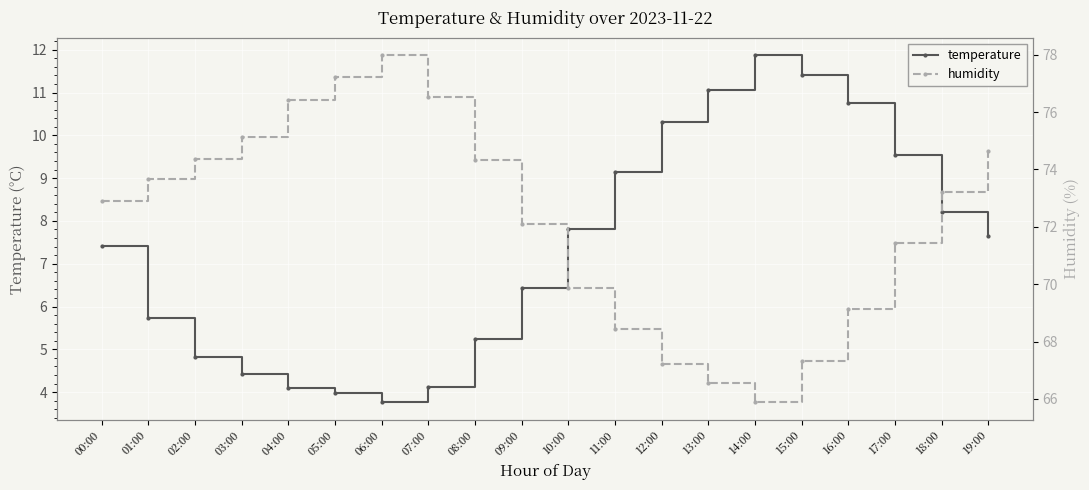

Where does the humidity series first go above 73?

01:00